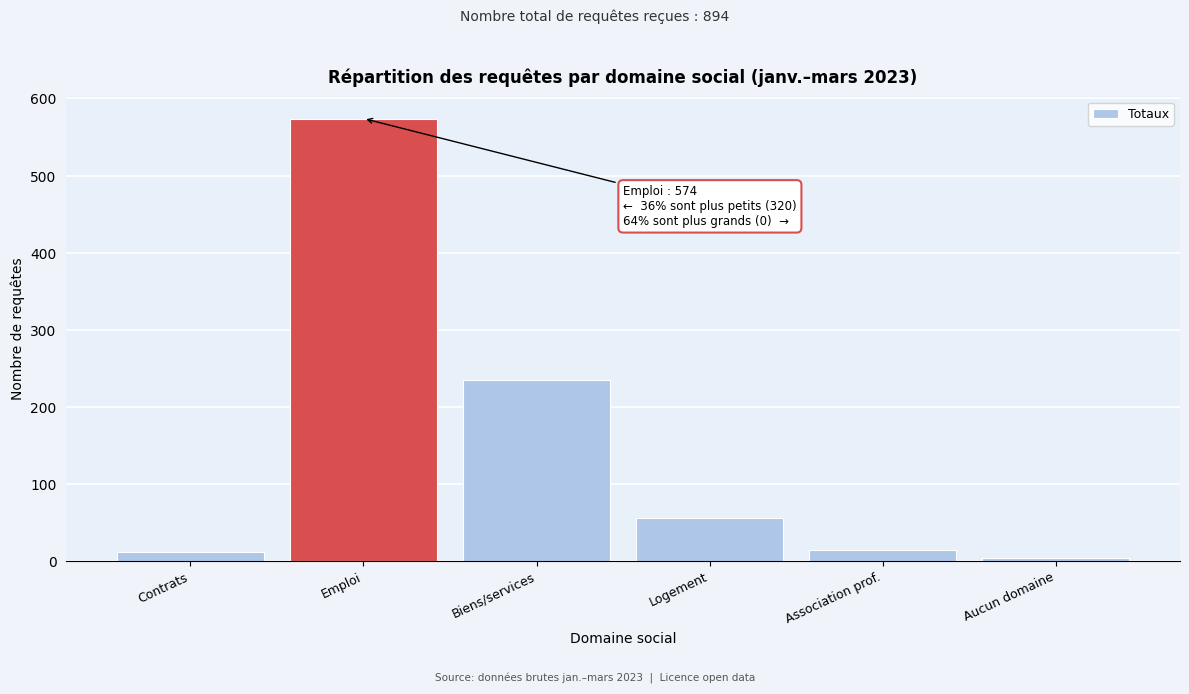

Reading left to right, what are all the values shown in this chart?

11	574	235	56	14	4